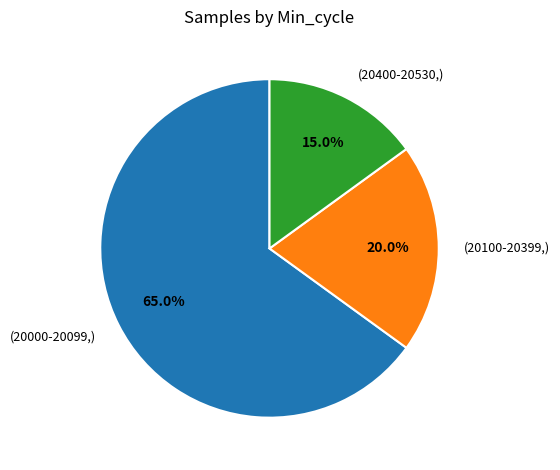

Rank the categories by value from lowest to highest.

(20400-20530,), (20100-20399,), (20000-20099,)